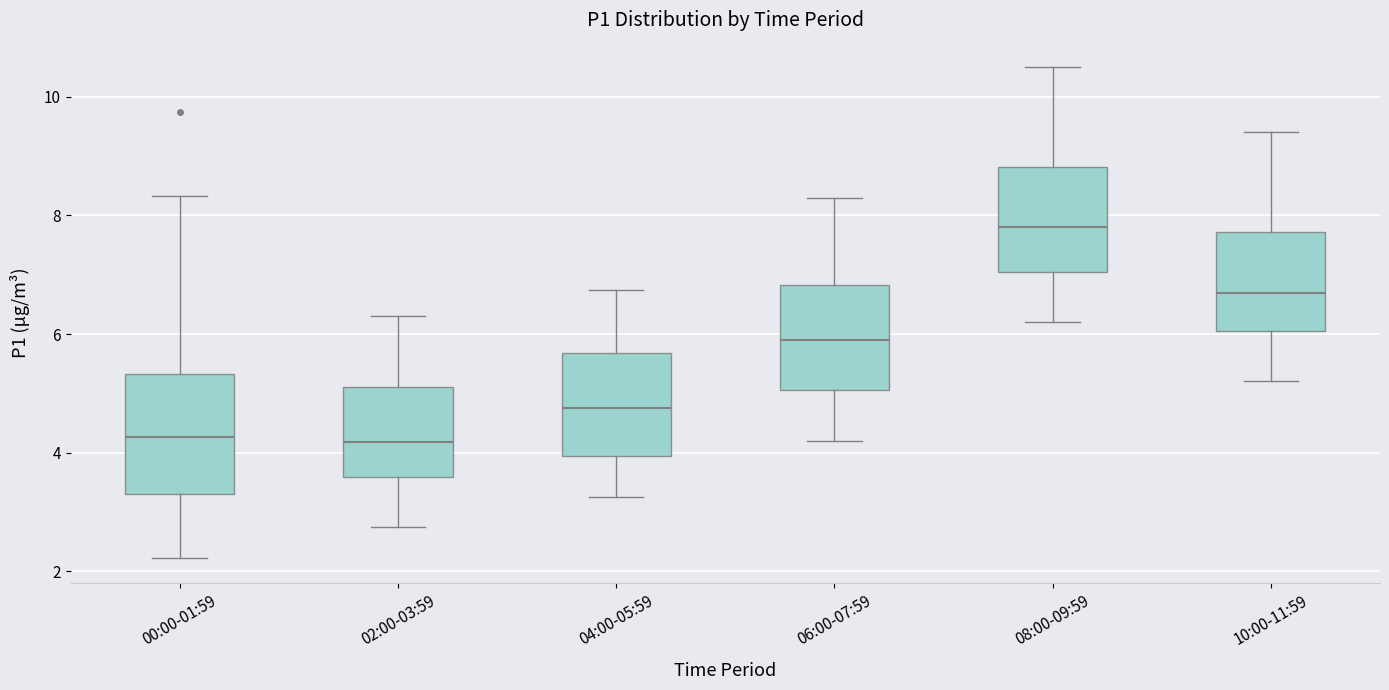

Which box's median line is the highest?

08:00-09:59